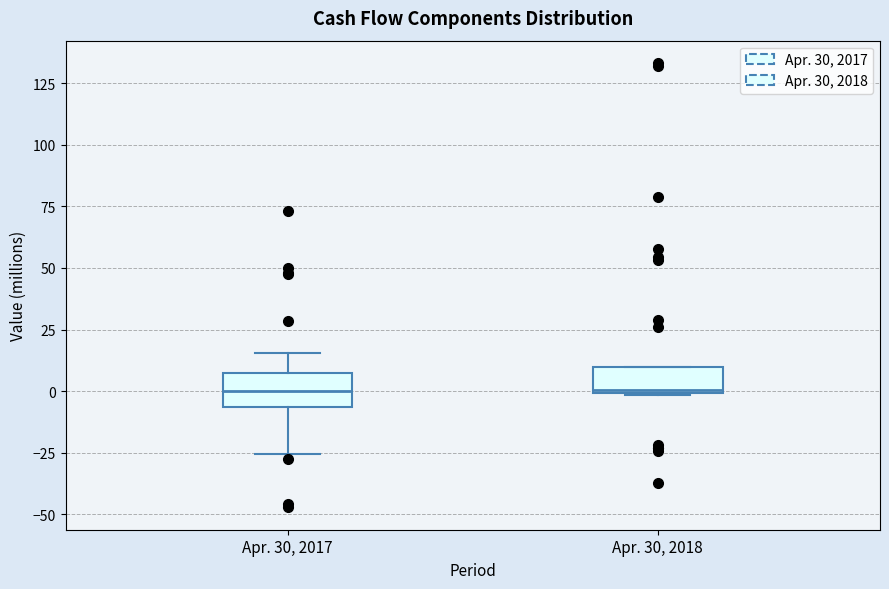

Reading left to right, transcribe this box plot: for each box, give where its median line is, the range the box spans, and where its two whiskers end, as read against the y-axis. The values are not printed on the chart, so give them approximately, as read against the axis.

Apr. 30, 2017: median 0, box -5 to 5, whiskers -25 to 15
Apr. 30, 2018: median 0, box 0 to 10, whiskers 0 to 10